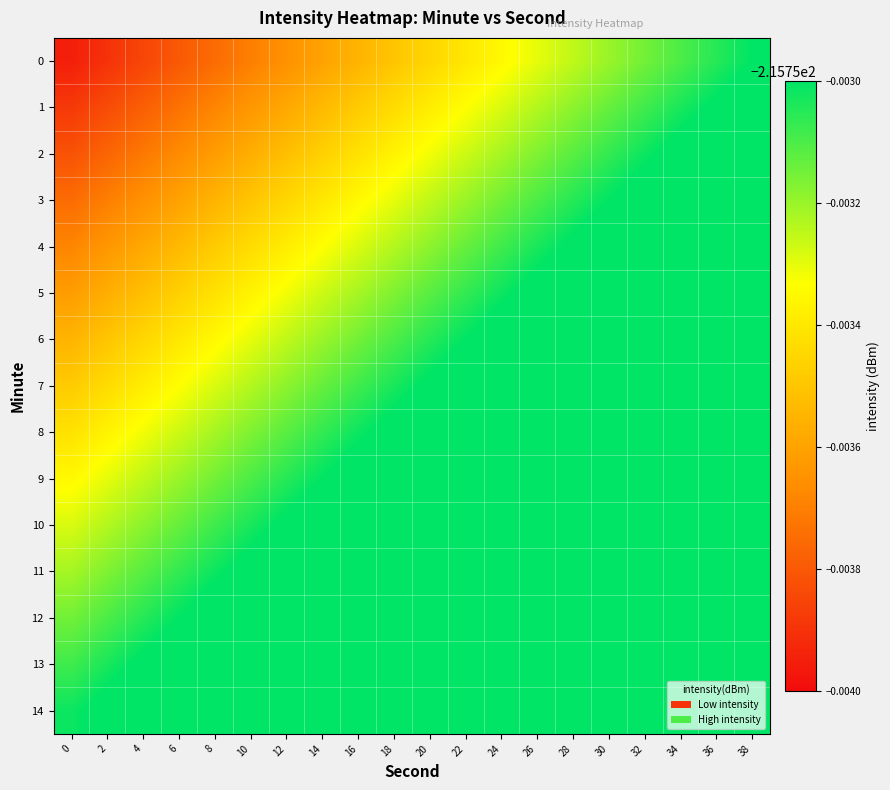

At which category does the chart reach its peak across all series?

38